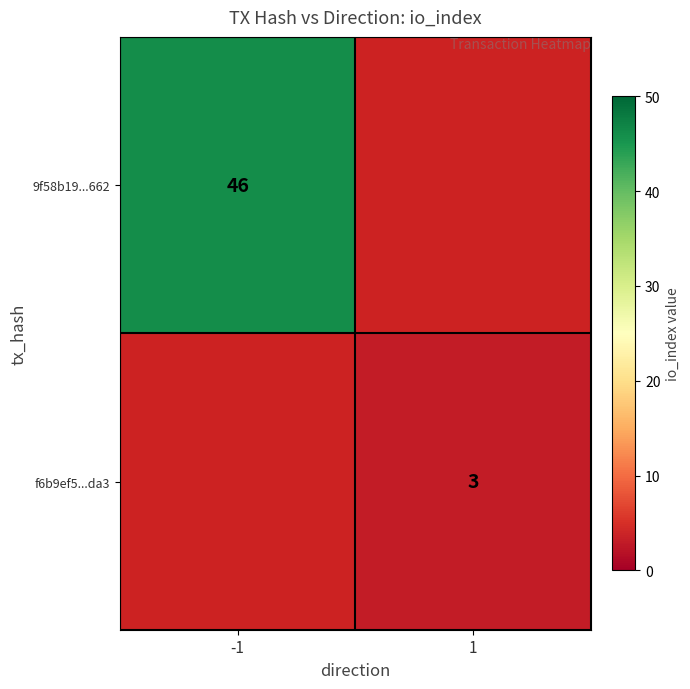

At how many categories does at least one series exceed 41?

1